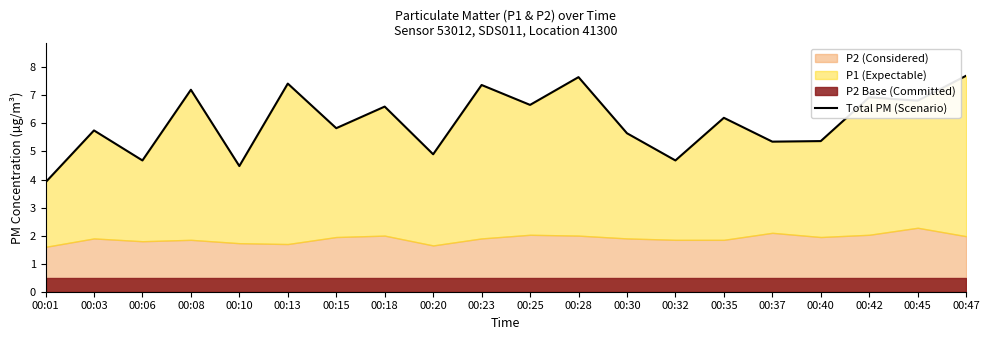

True or false: the data shows 5.8 at 00:15.

True